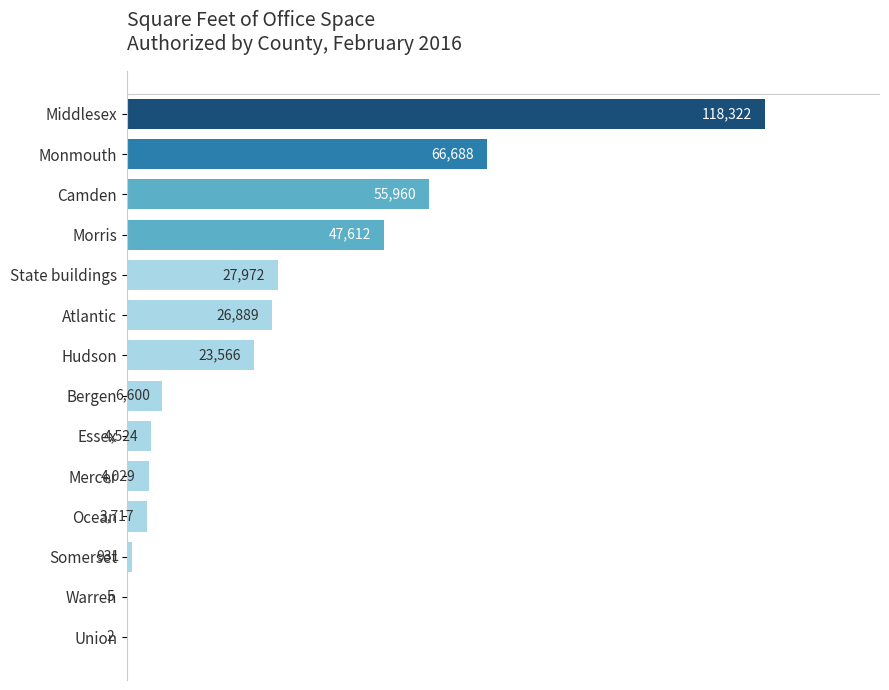

What is the sum of all values?

386817